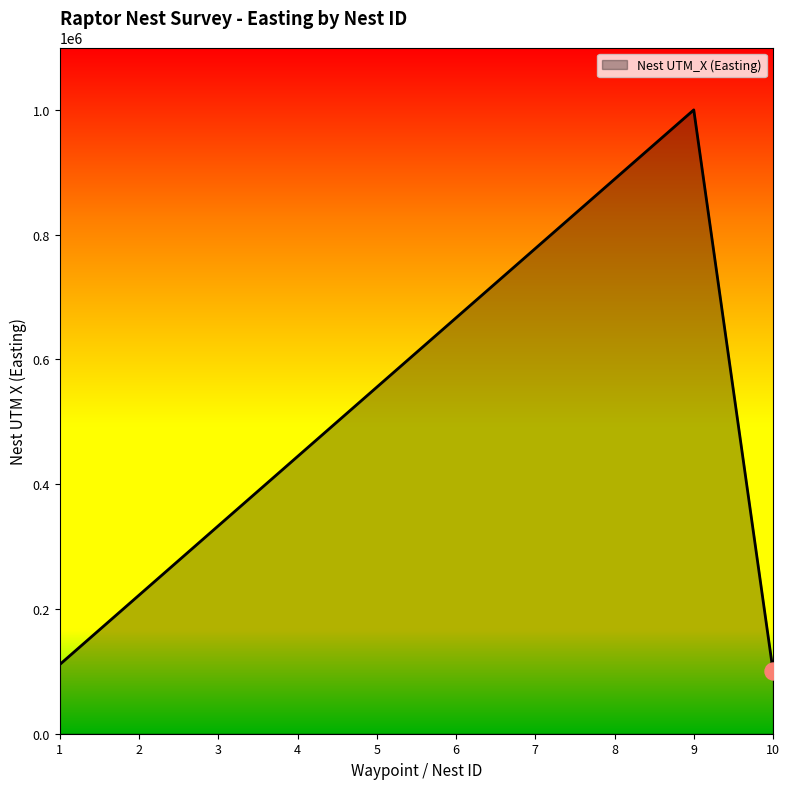

What is the change in value from 6 to 10?

-565656